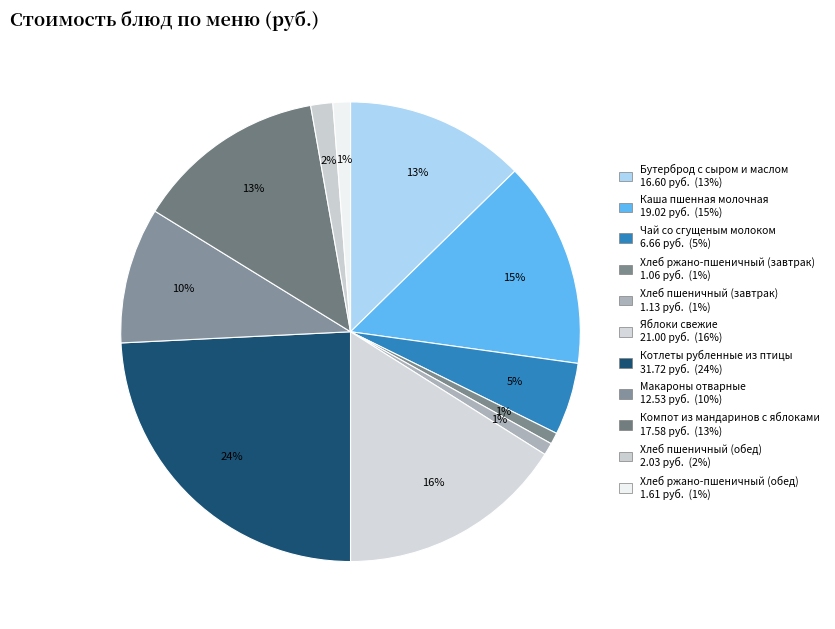

To the nearest percent, what percentage of the pie is Компот из мандаринов с яблоками?

13%